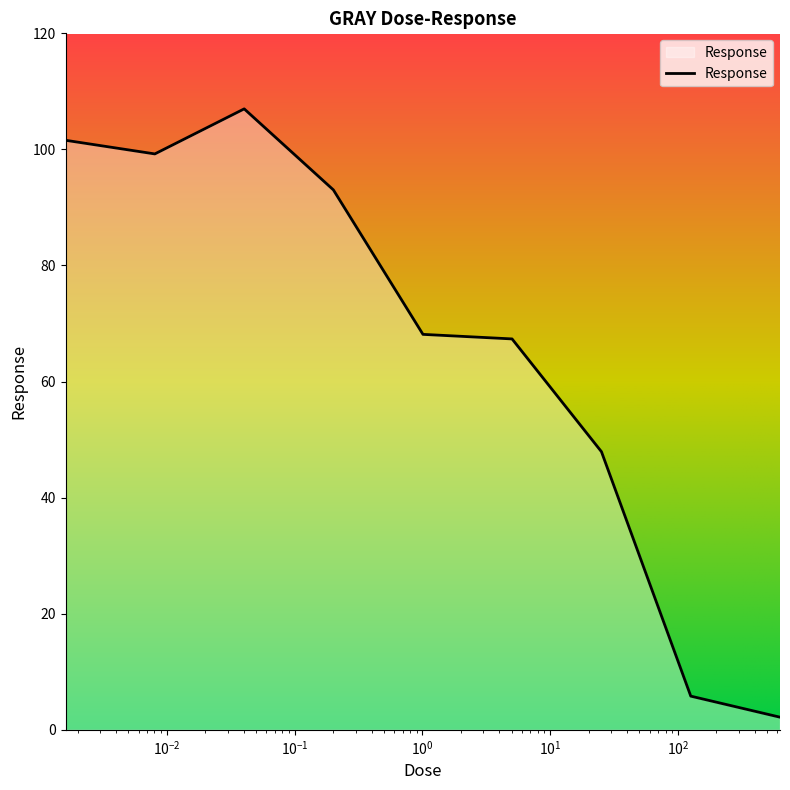

How many lines are shown in the chart?

1